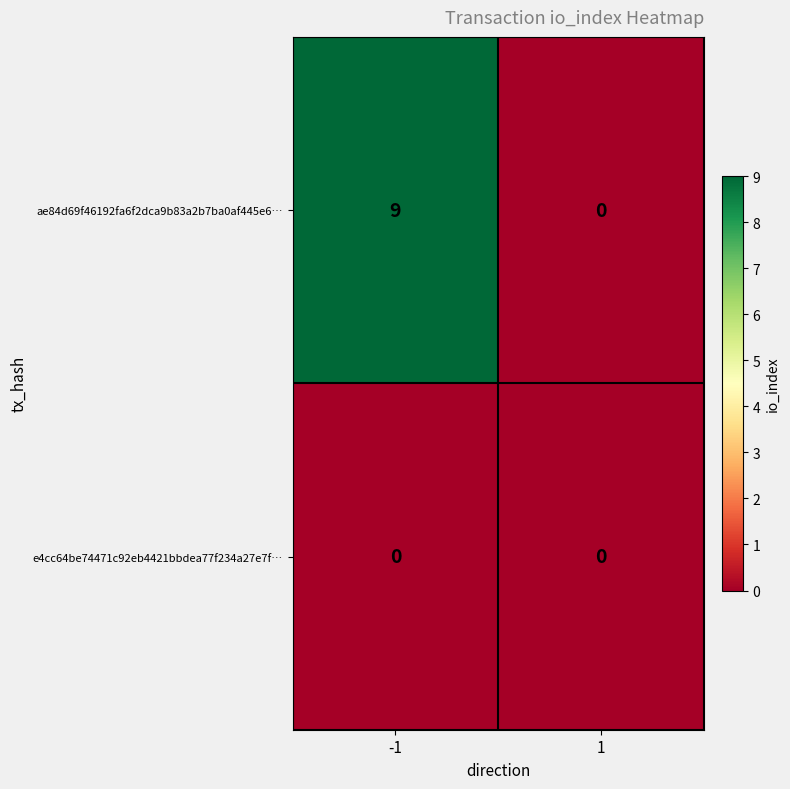

Between -1 and 1, which series saw the biggest shift?

ae84d69f46192fa6f2dca9b83a2b7ba0af445e6…